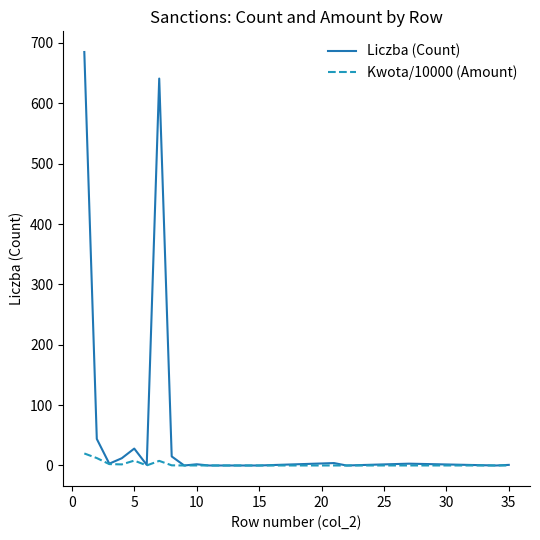

List the series in order of their peak value, highest first.

Liczba (Count), Kwota/10000 (Amount)